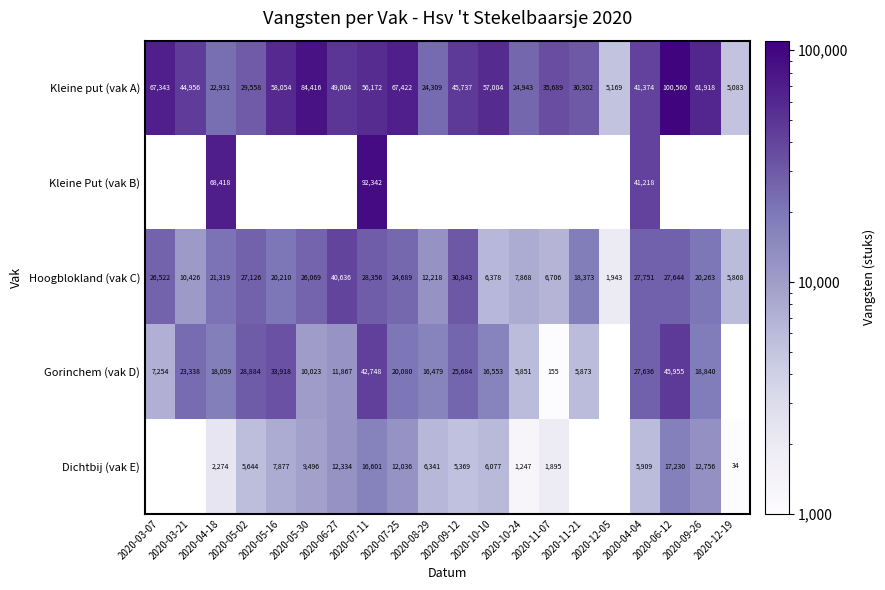

At which label is Kleine put (vak A) closest to 52821?

2020-07-11